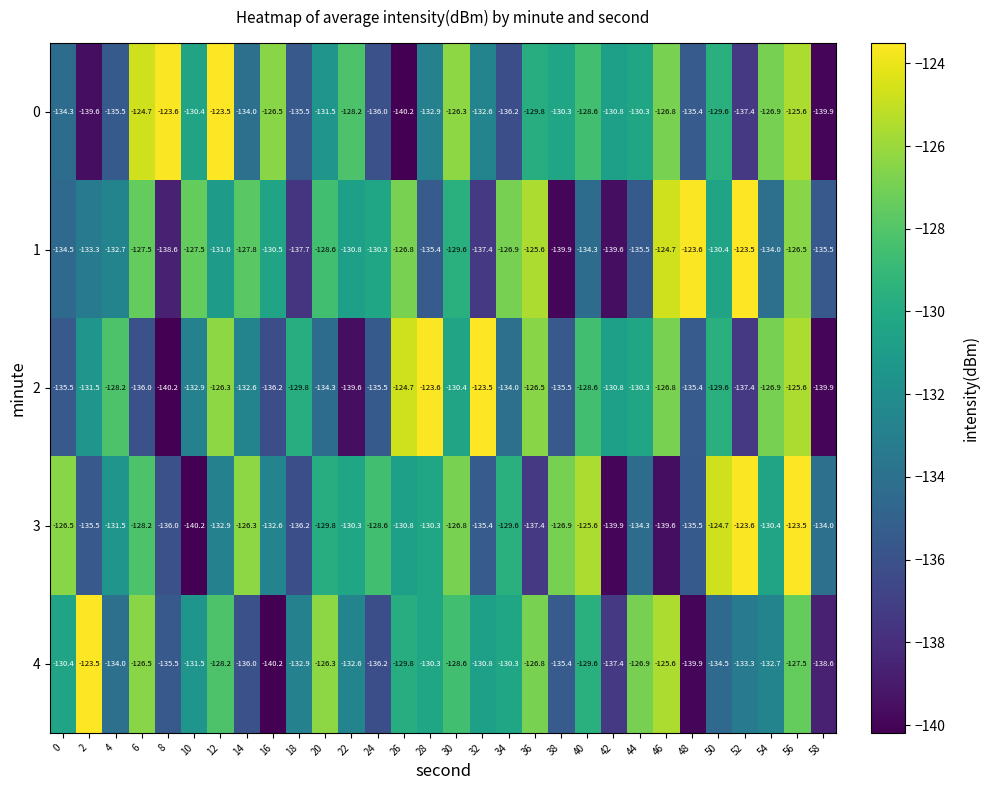

Which category has the highest value in the 2 series?

32